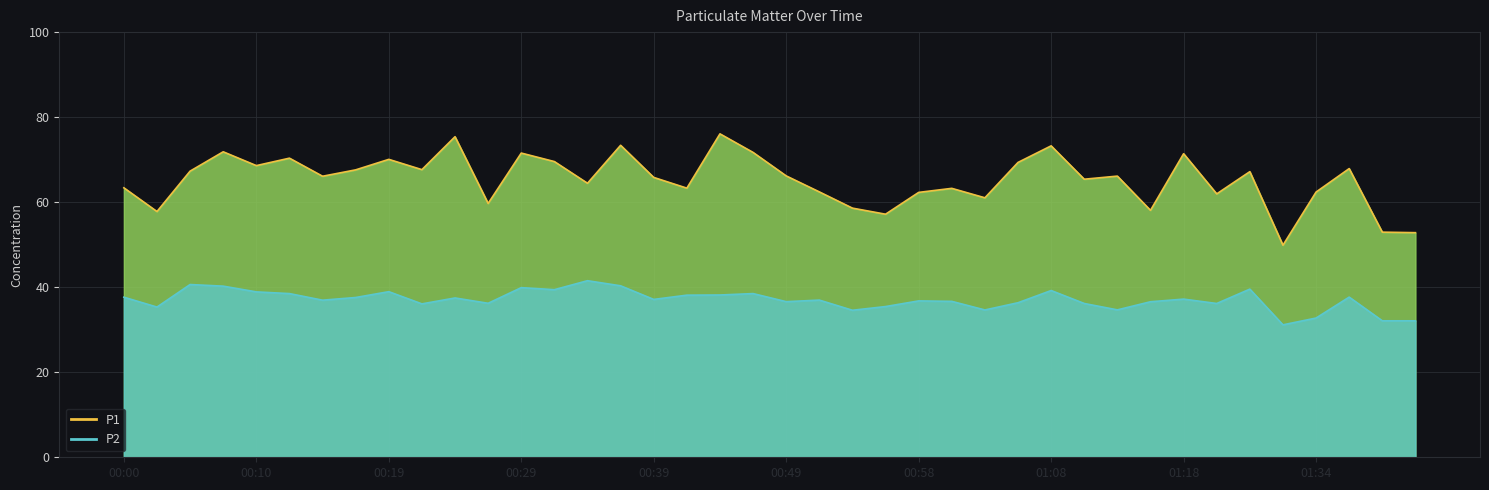

What is the label of the 4th point from the right?

01:34